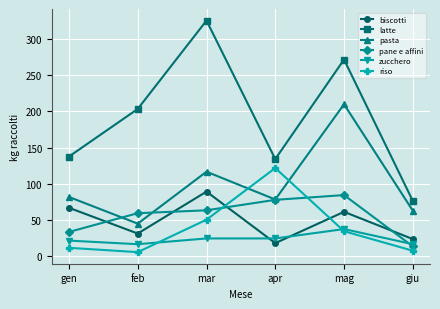

What is the difference between the highest and lowest values at mar?

302.0